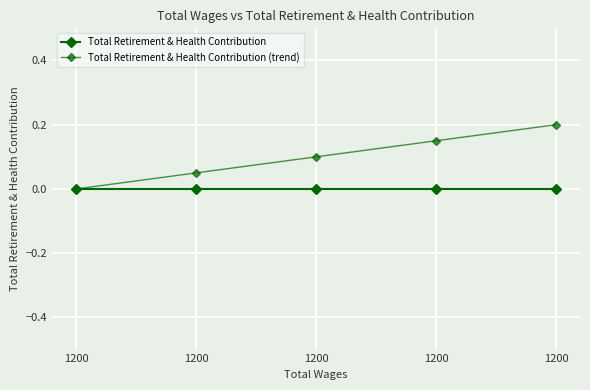

Reading left to right, transcribe all the data shown in this chart.

Total Retirement & Health Contribution: 0.0	0.0	0.0	0.0	0.0
Total Retirement & Health Contribution (trend): 0.0	0.1	0.1	0.2	0.2